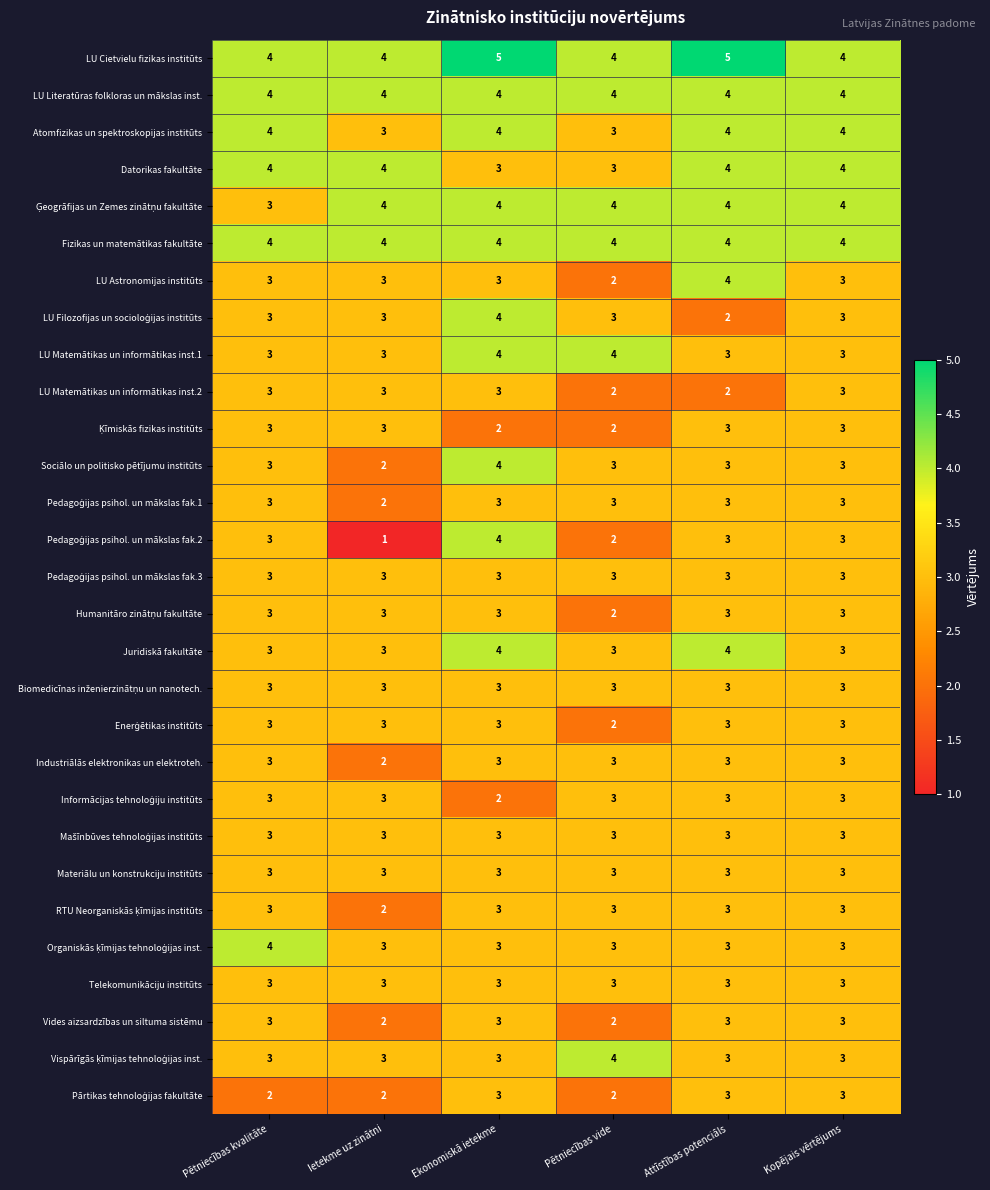

At how many categories does at least one series exceed 1?

6